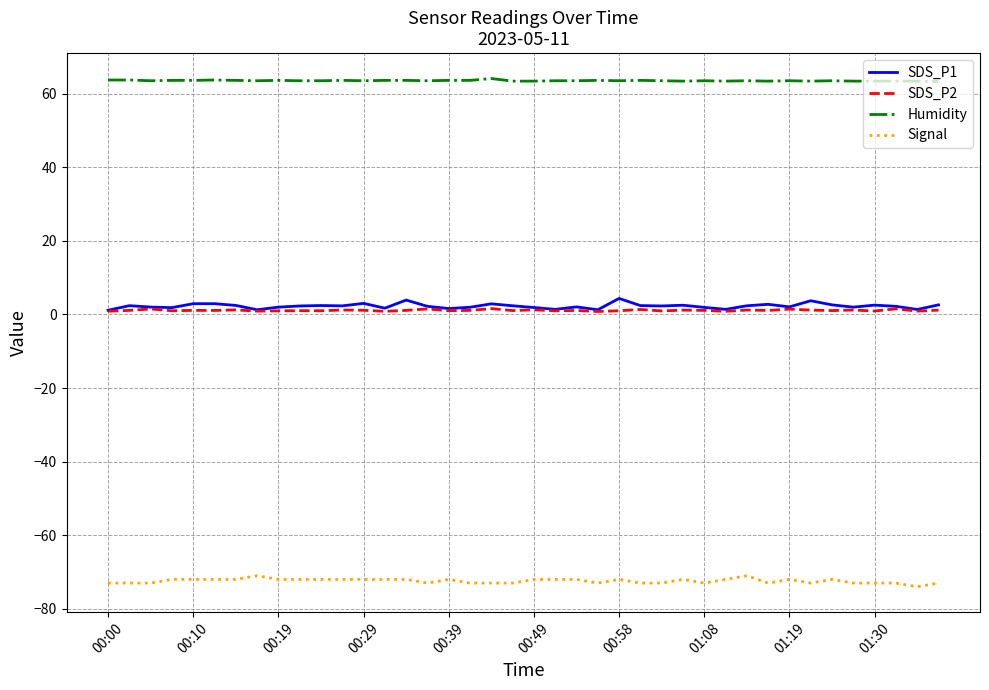

True or false: Signal and SDS_P2 cross at least once.

False